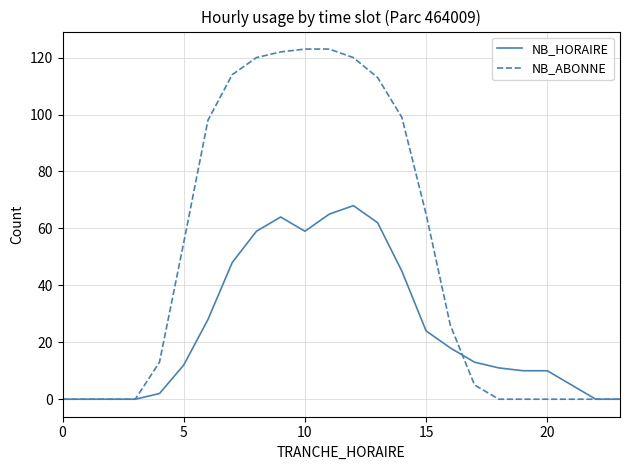

Which series has the largest total across all categories?

NB_ABONNE